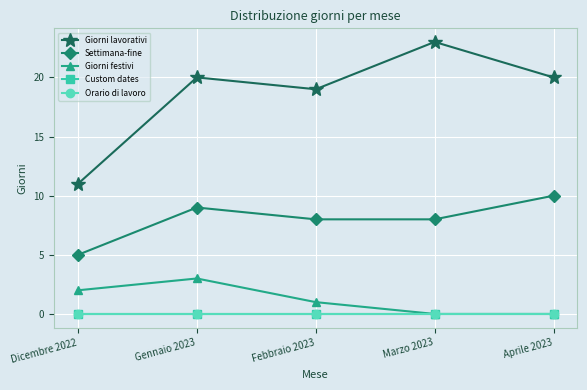

What position from the right is Aprile 2023?

1